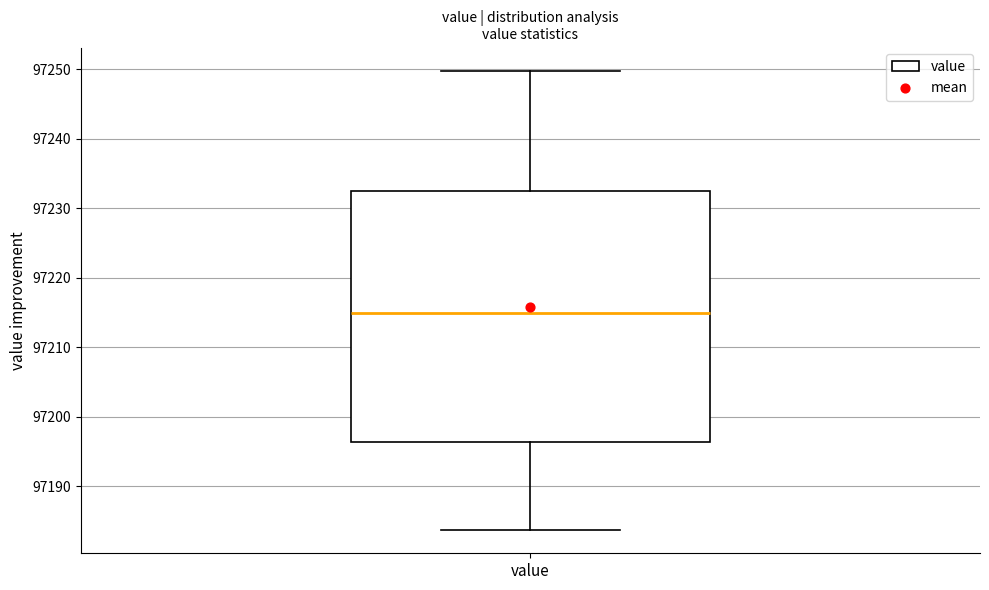

Transcribe this box plot: give where the median line is, the range the box spans, and where the two whiskers end, as read against the y-axis. The values are not printed on the chart, so give them approximately, as read against the axis.

median 97215, box 97196 to 97233, whiskers 97184 to 97250